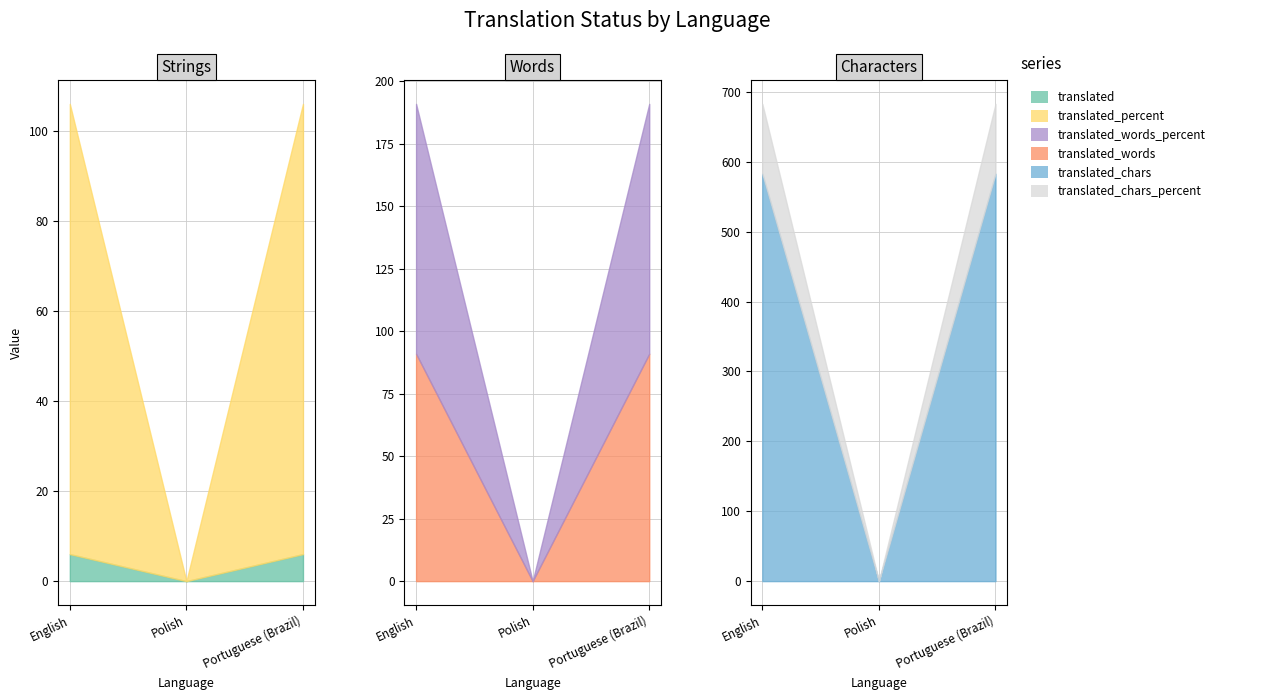

Count the number of data series in this chart.

6